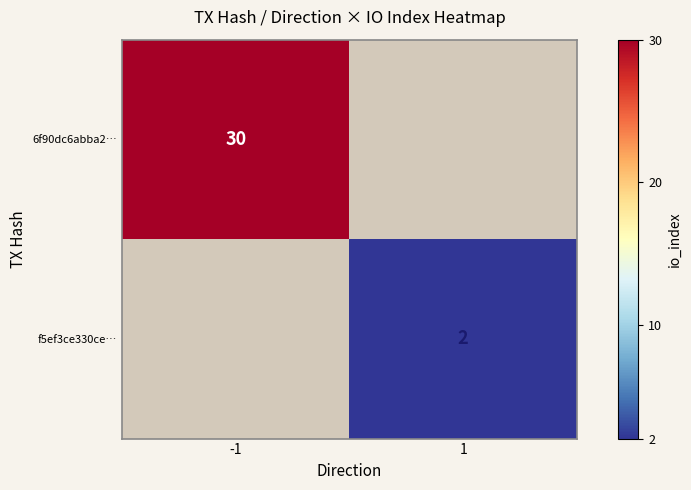

Is the value of f5ef3ce330ce… at 1 greater than the value of 6f90dc6abba2… at -1?

No